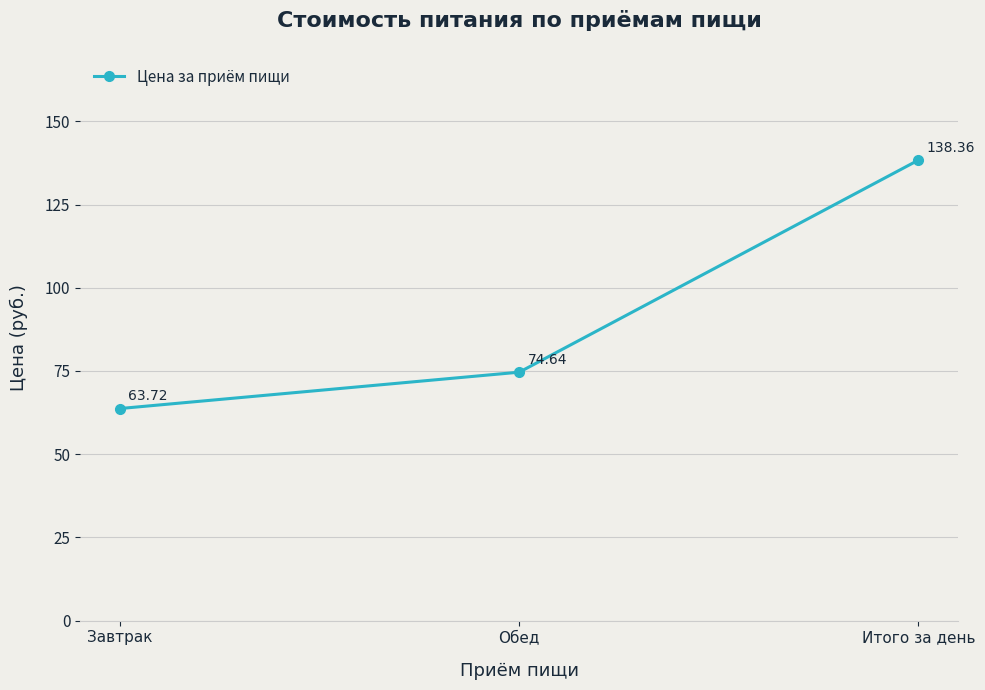

Which has a higher value, Обед or Итого за день?

Итого за день